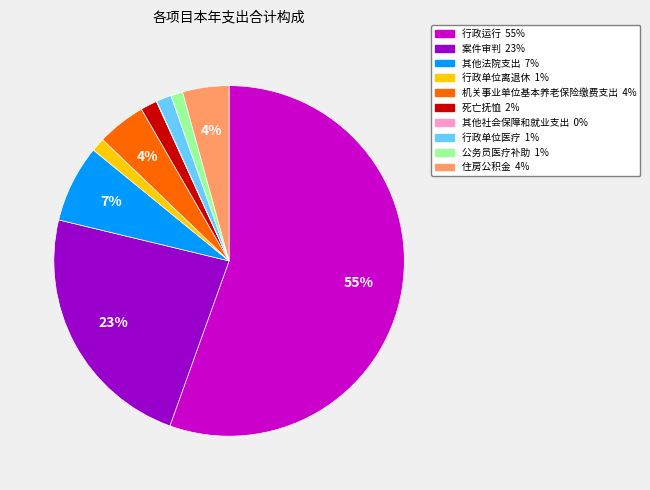

To the nearest percent, what portion does 公务员医疗补助 represent?

1%